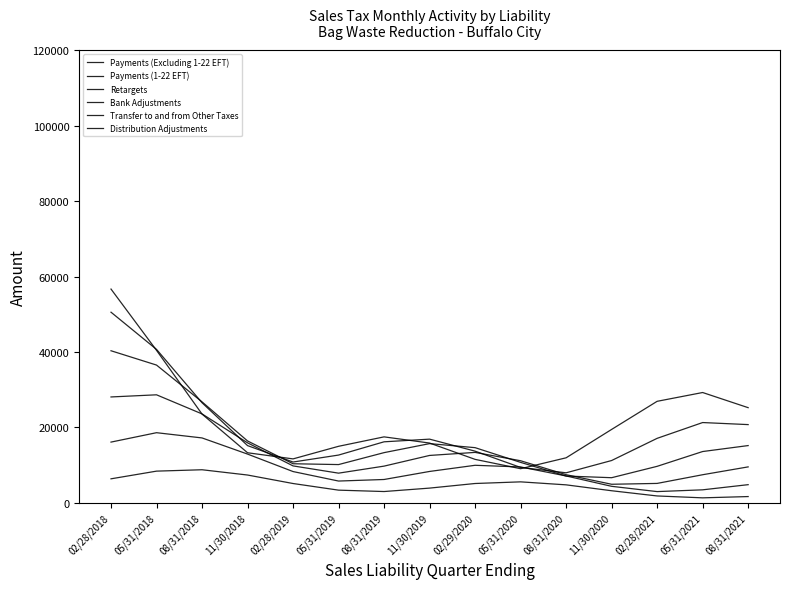

How many lines are shown in the chart?

6